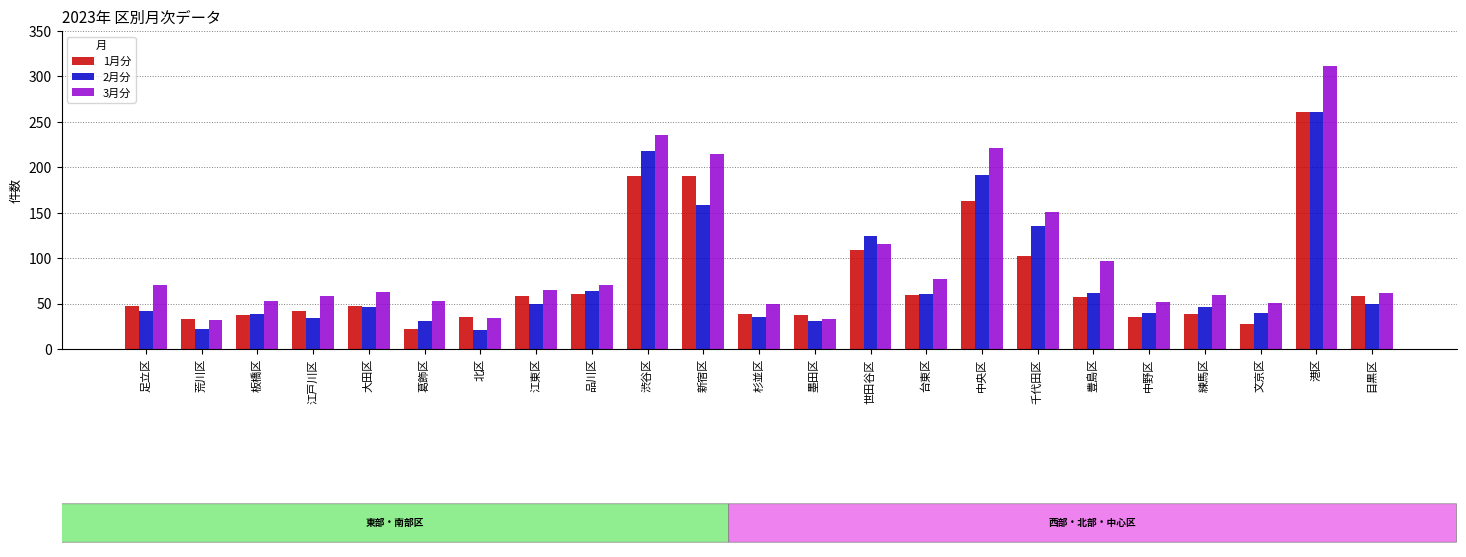

What is the highest value of the 1月分 series?

261